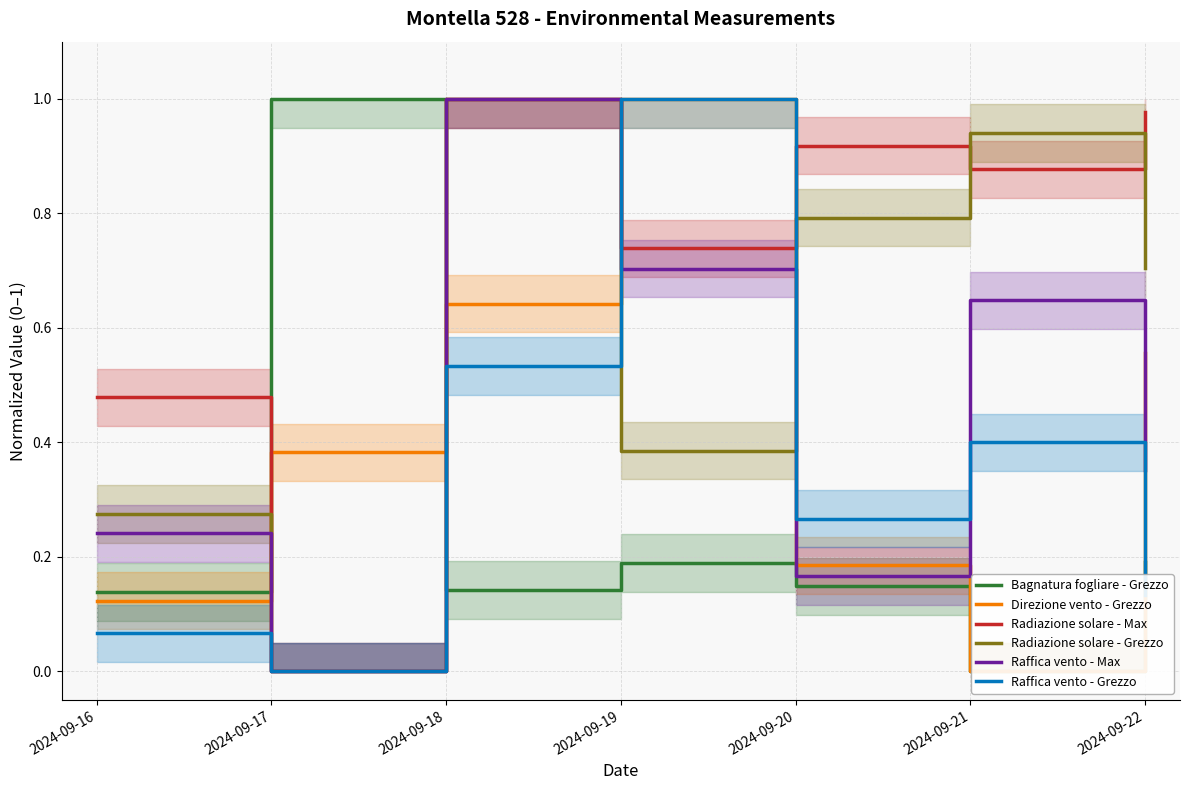

Reading left to right, transcribe all the data shown in this chart.

Bagnatura fogliare - Grezzo: 0.1	1.0	0.1	0.2	0.1	0.0	0.2
Direzione vento - Grezzo: 0.1	0.4	0.6	1.0	0.2	0.0	0.6
Radiazione solare - Max: 0.5	0.0	1.0	0.7	0.9	0.9	1.0
Radiazione solare - Grezzo: 0.3	0.0	1.0	0.4	0.8	0.9	0.7
Raffica vento - Max: 0.2	0.0	1.0	0.7	0.2	0.6	0.4
Raffica vento - Grezzo: 0.1	0.0	0.5	1.0	0.3	0.4	0.1